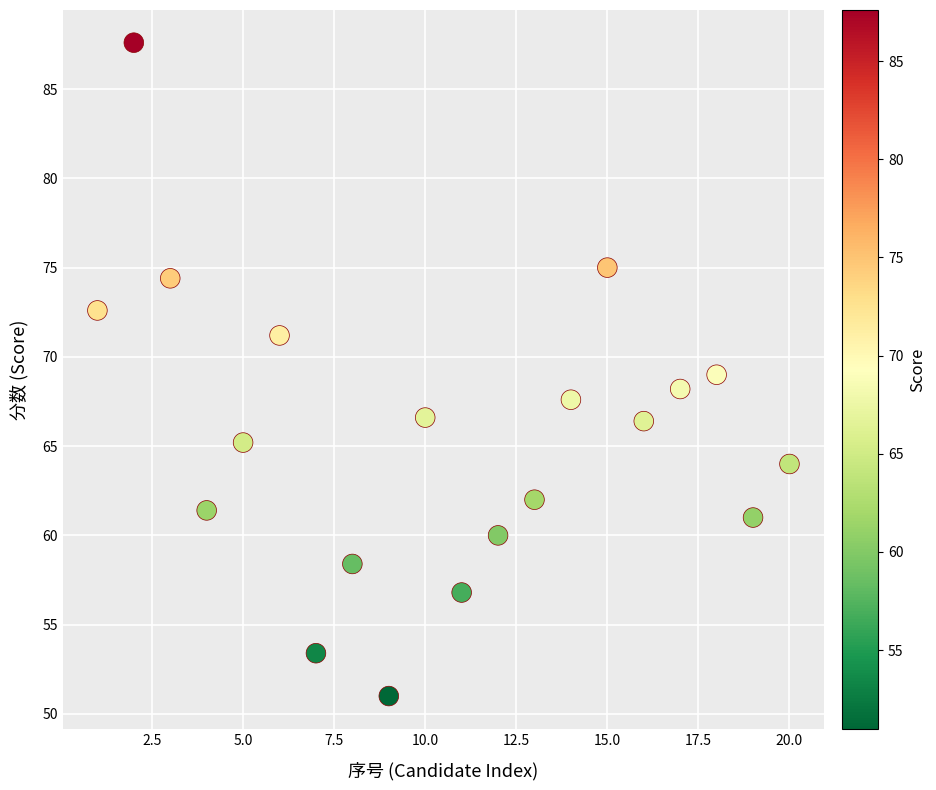

What is the range of X values (max minus min)?

19.0